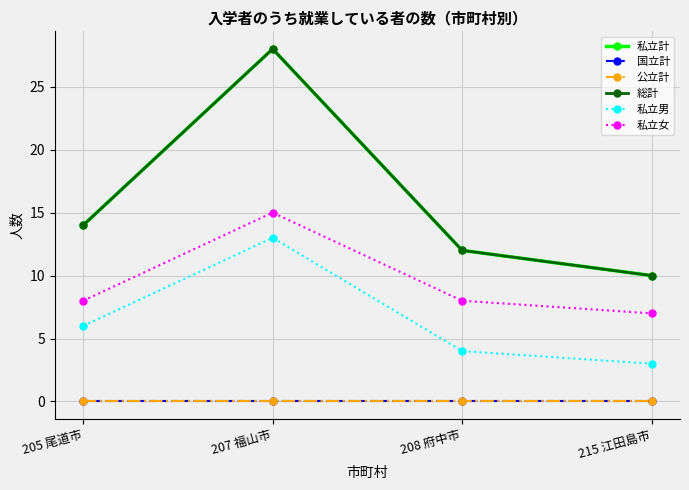

Does the chart have visible grid lines?

Yes